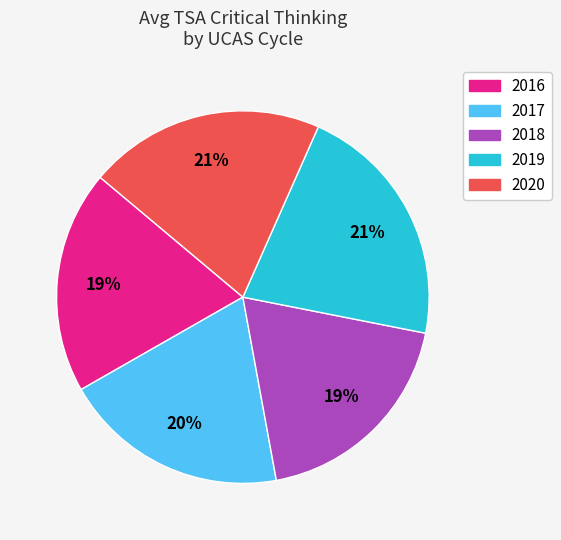

Count the number of slices in the pie.

5